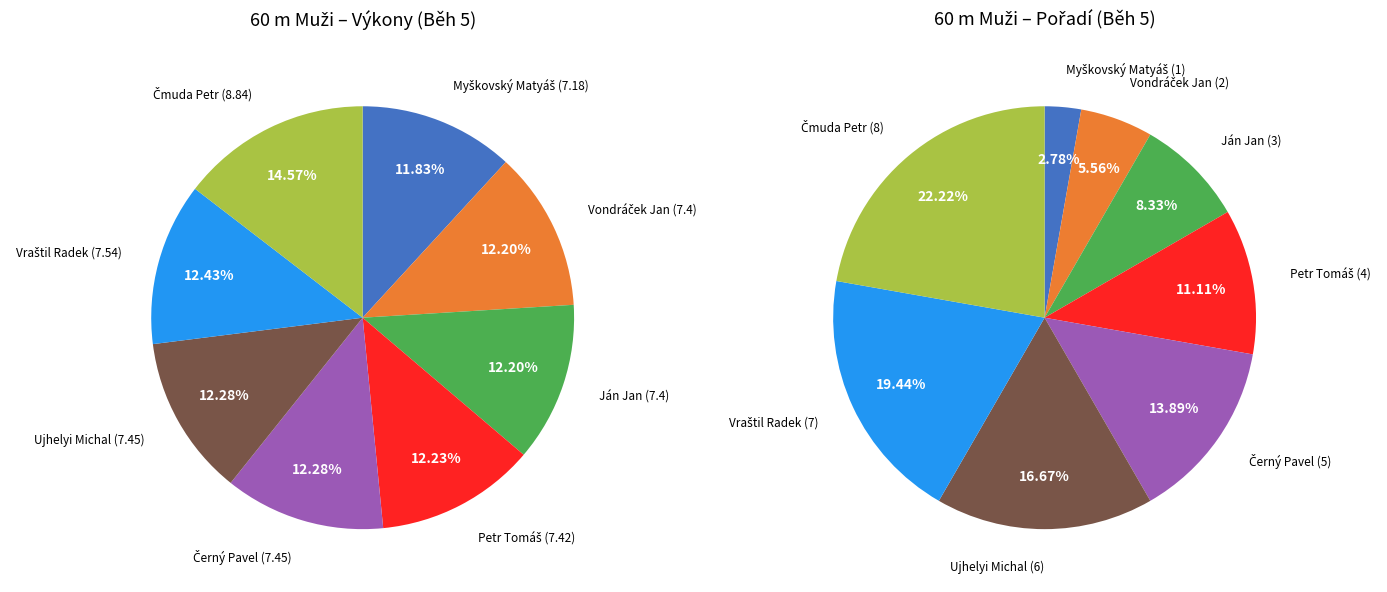

What portion of the pie excludes Vondráček Jan?

87.8%